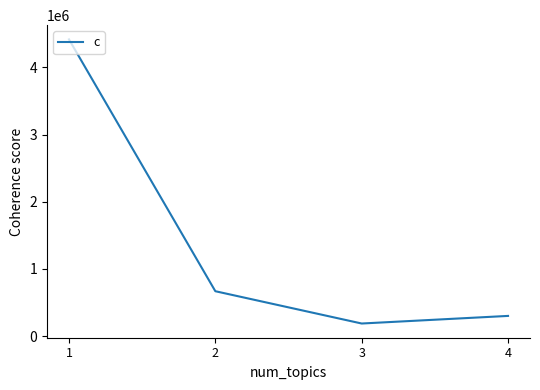

What is the difference between the values at 4 and 2?

367436